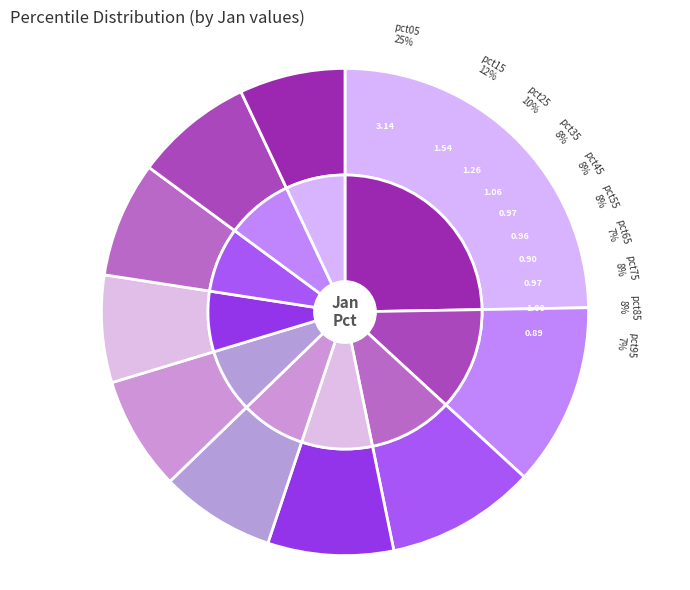

What is the total percentage of pct35 and pct95?

15.4%